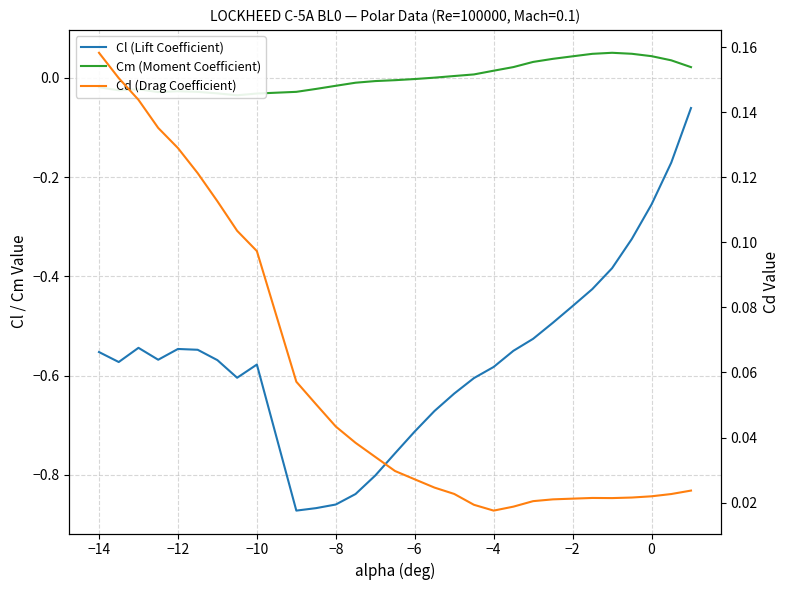

What is the highest value of the Cl (Lift Coefficient) series?

-0.1